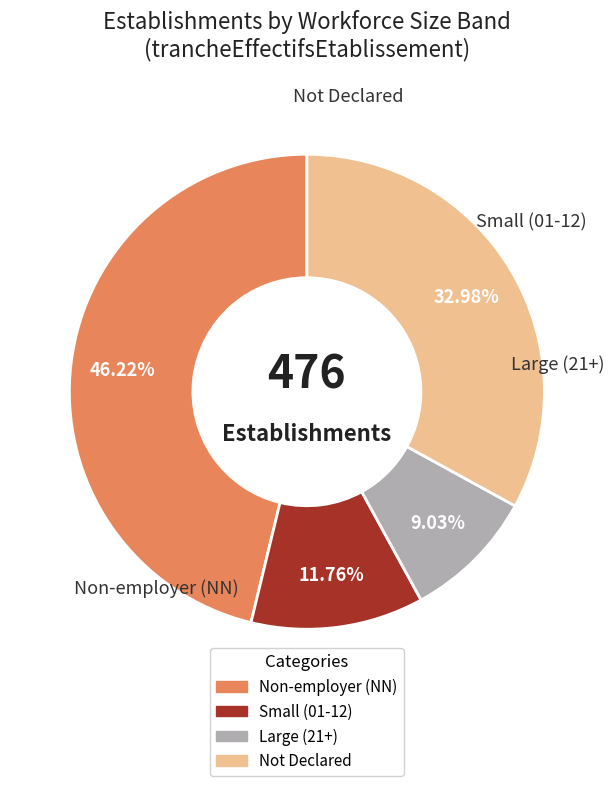

How many slices are in this pie chart?

4